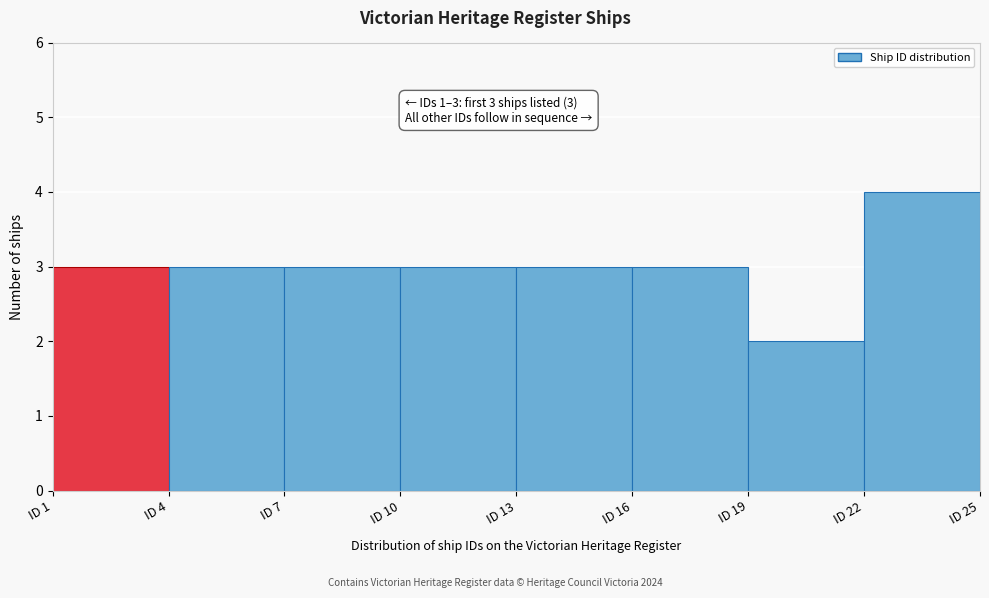

Which range on the x-axis has the tallest bar?

22 to 25